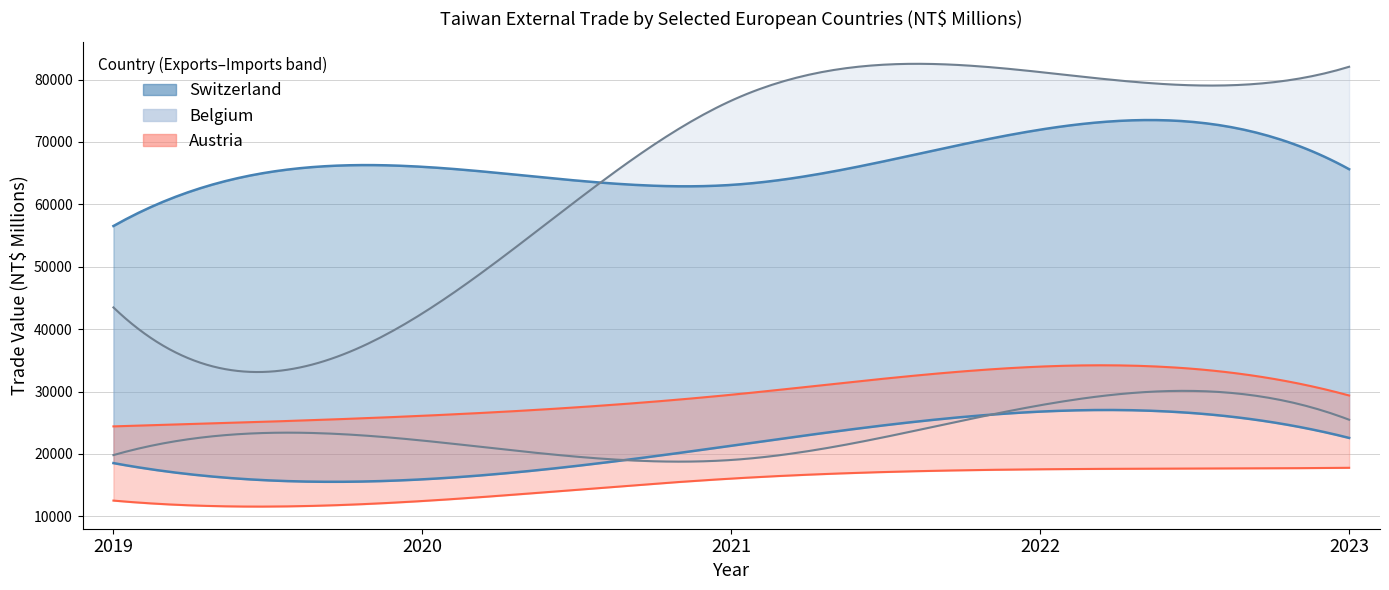

What is the difference between the Switzerland Imports values at 2019 and 2020?

9491